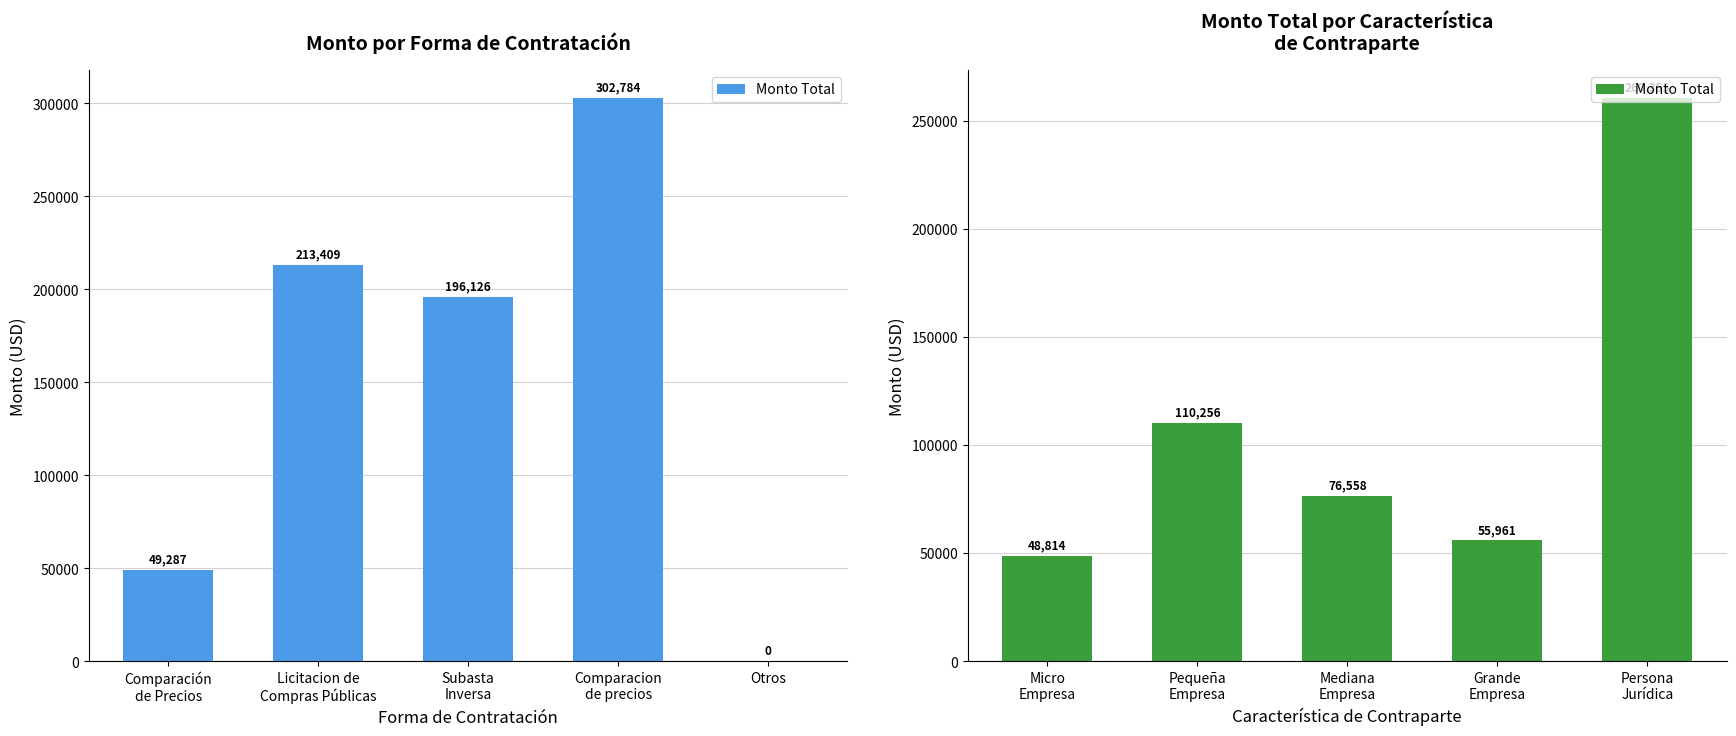

What is the label of the 3rd bar from the right?

Mediana Empresa